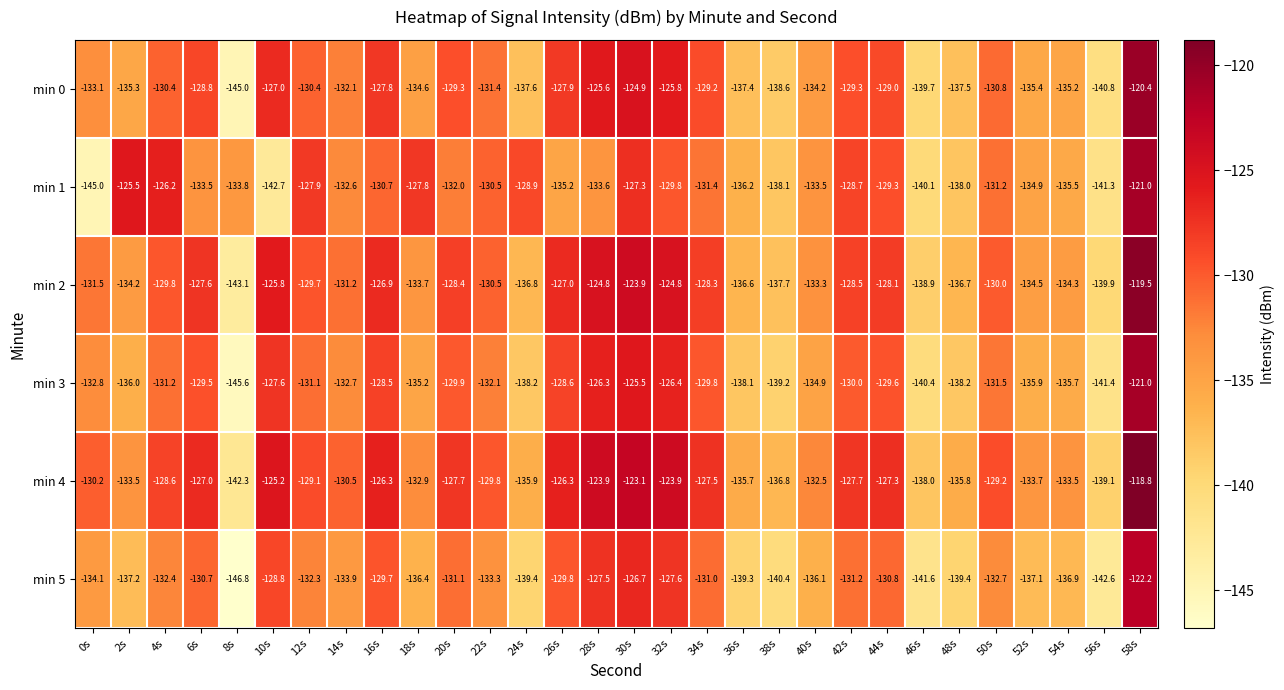

Is the value of min 5 at 36s greater than the value of min 4 at 6s?

No